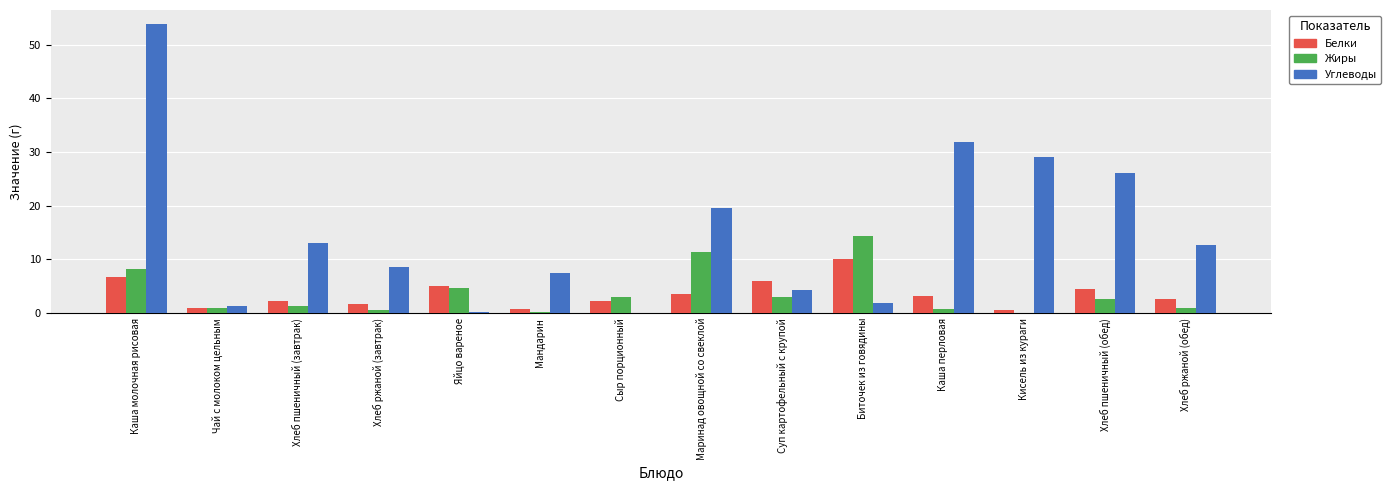

What is the average value of the Жиры series?

3.7